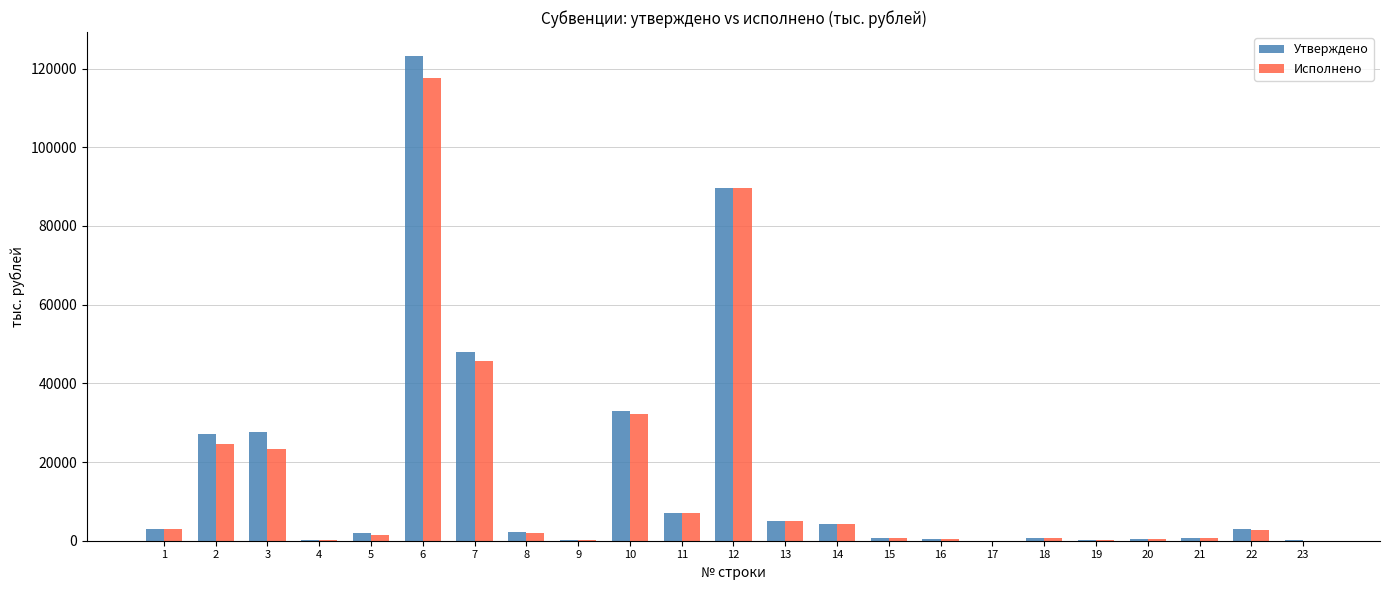

At which category is the sum across all series the highest?

6